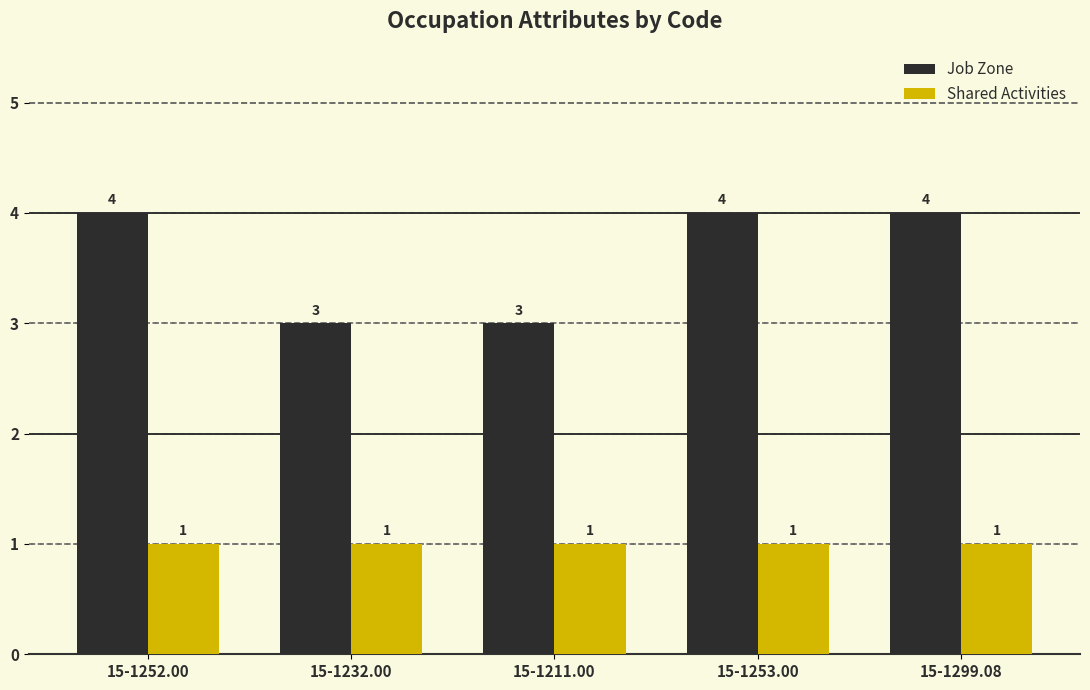

At 15-1252.00, list the series in order from largest to smallest.

Job Zone, Shared Activities